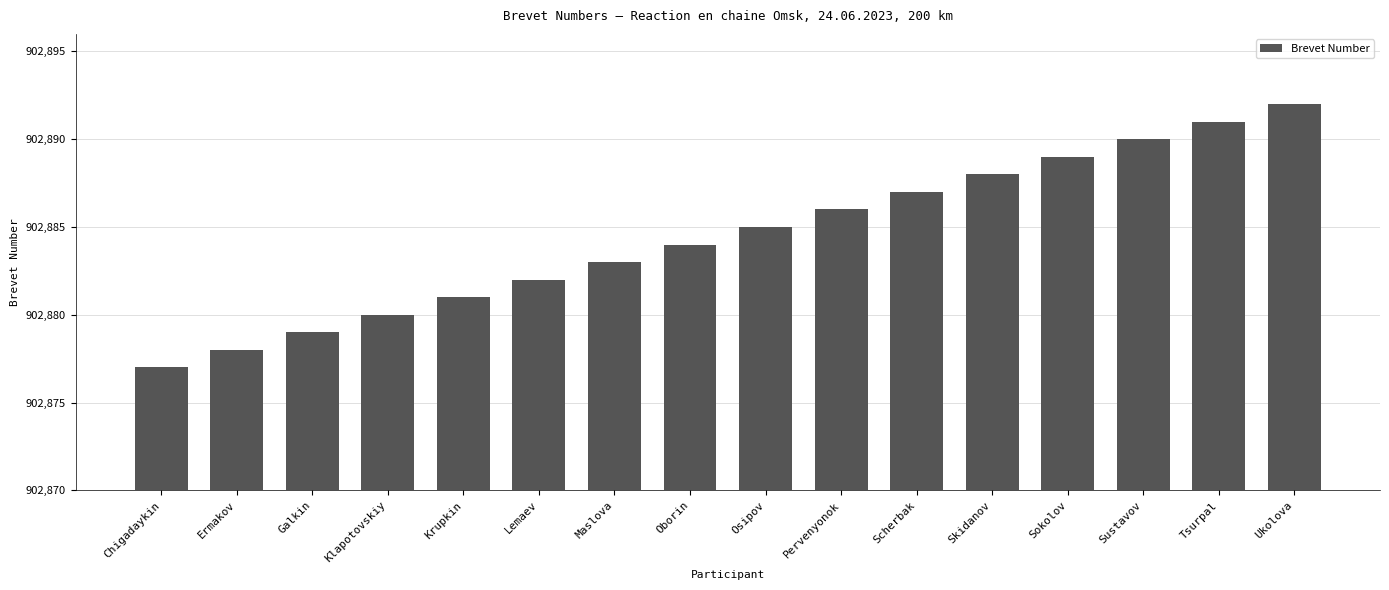

Reading right to left, what are all the values shown in this chart?

902892	902891	902890	902889	902888	902887	902886	902885	902884	902883	902882	902881	902880	902879	902878	902877